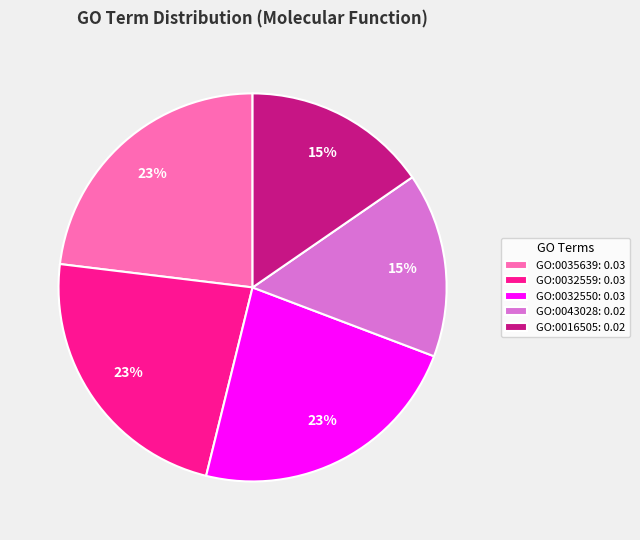

To the nearest percent, what is the difference between the largest and smallest slice percentages?

8%